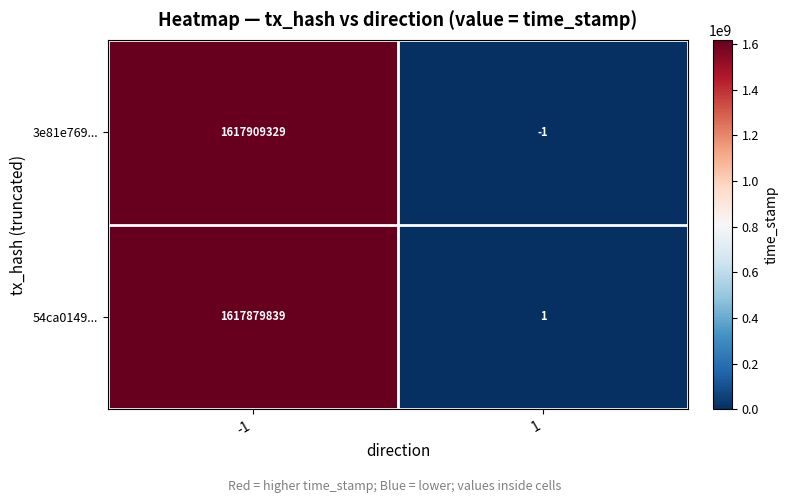

Which category has the lowest value in the 3e81e769... series?

1